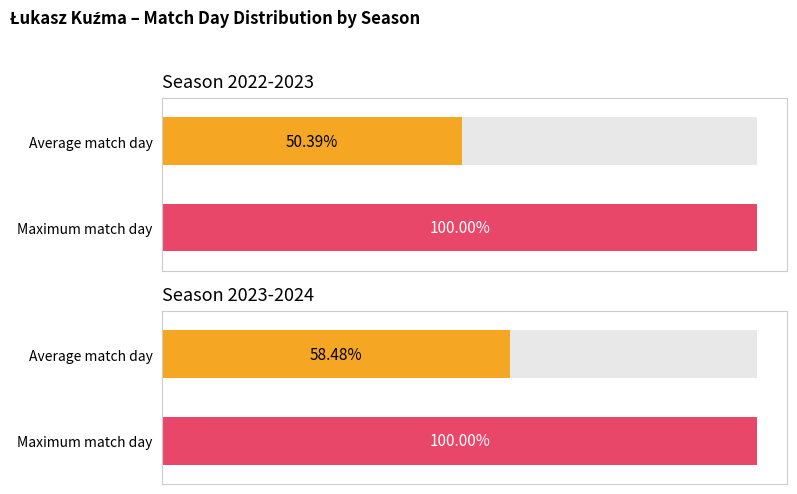

At how many categories does at least one series exceed 27?

2